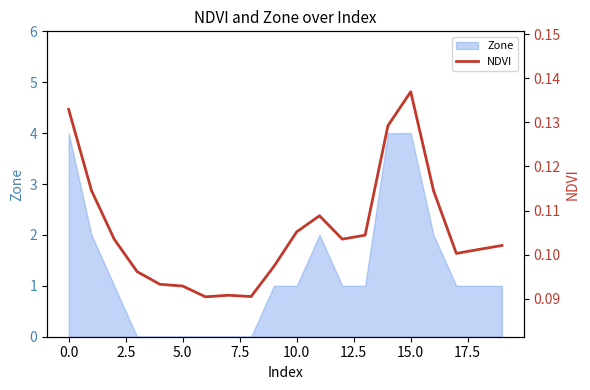

The value of Zone at 0.0 is 2. True or false?

False